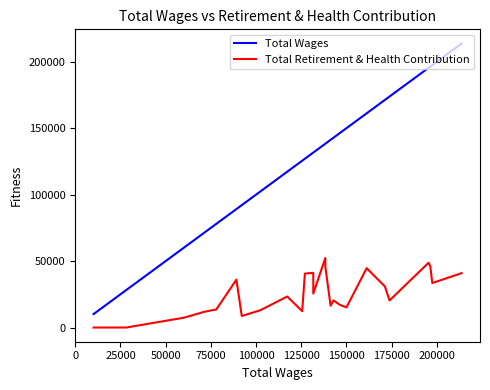

True or false: Total Wages and Total Retirement & Health Contribution intersect in this chart.

False